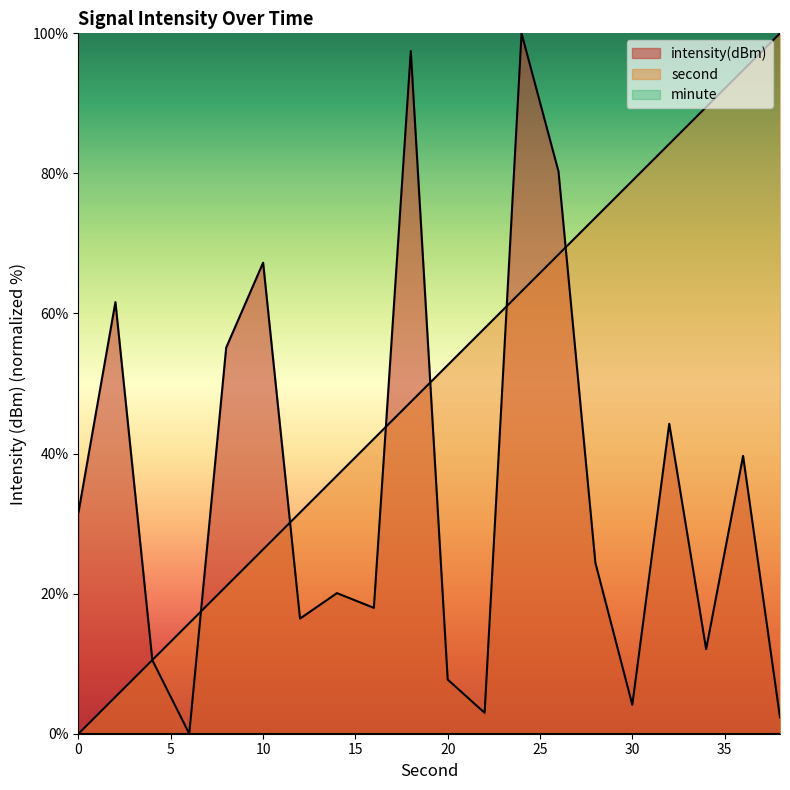

True or false: intensity(dBm) has more than 2 interior local peaks.

True